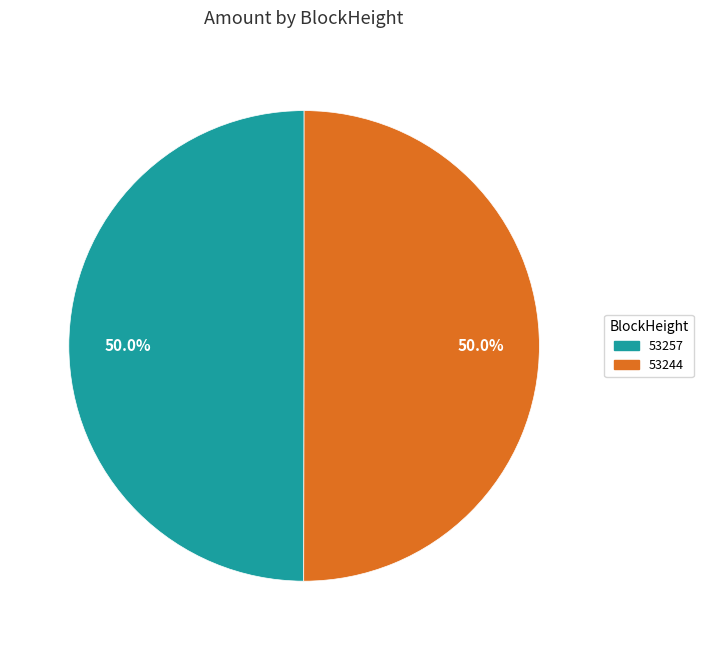

Is it true that 53257 is 1% of the pie?

False